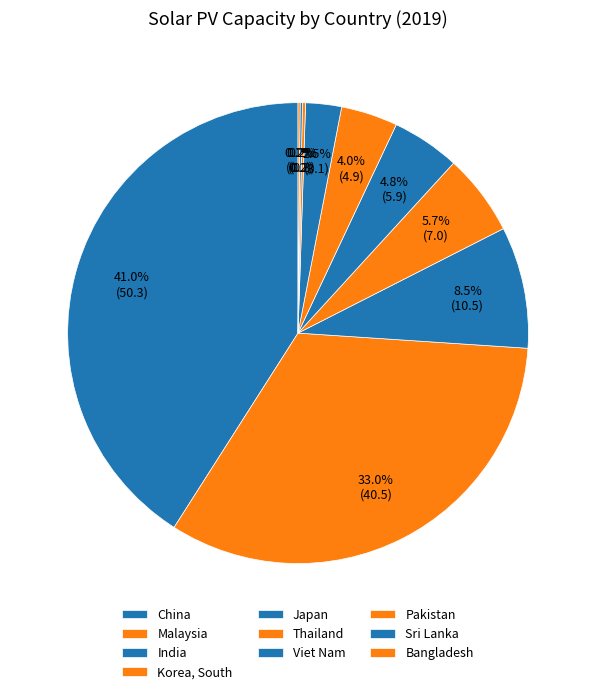

To the nearest percent, what is the combined percentage of India and China?

49%